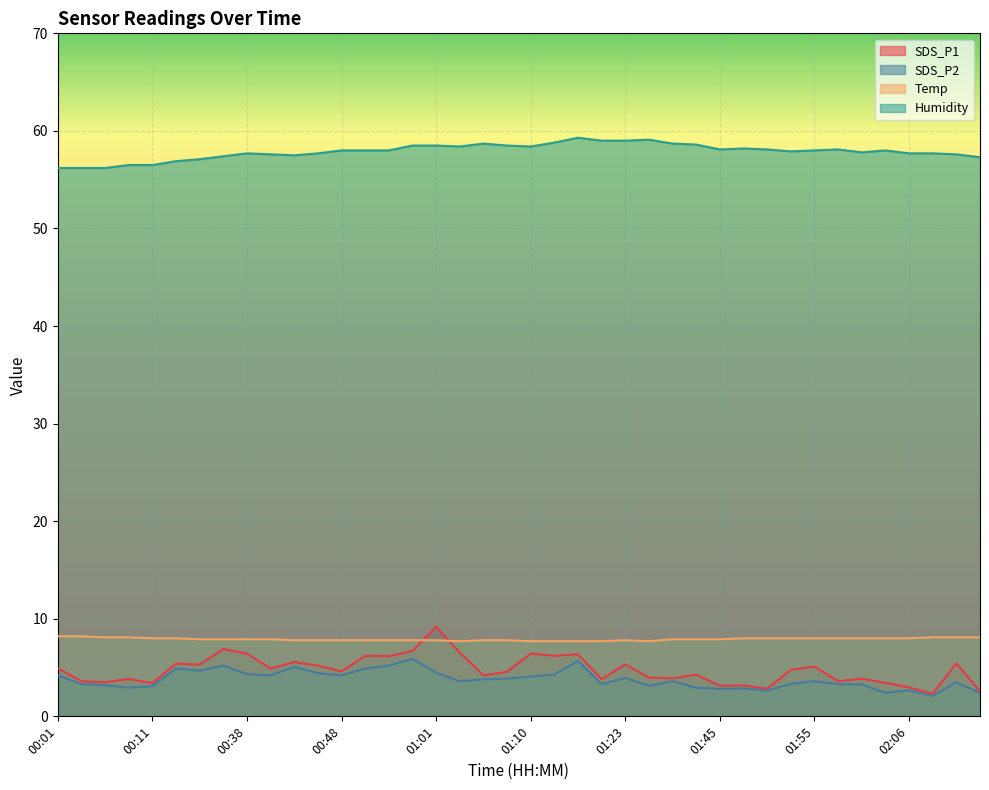

What is the sum of all Temp values?

316.4